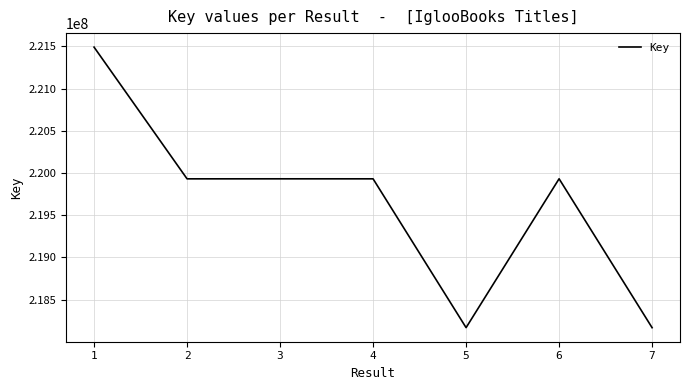

What is the maximum value shown in the chart?

221490053